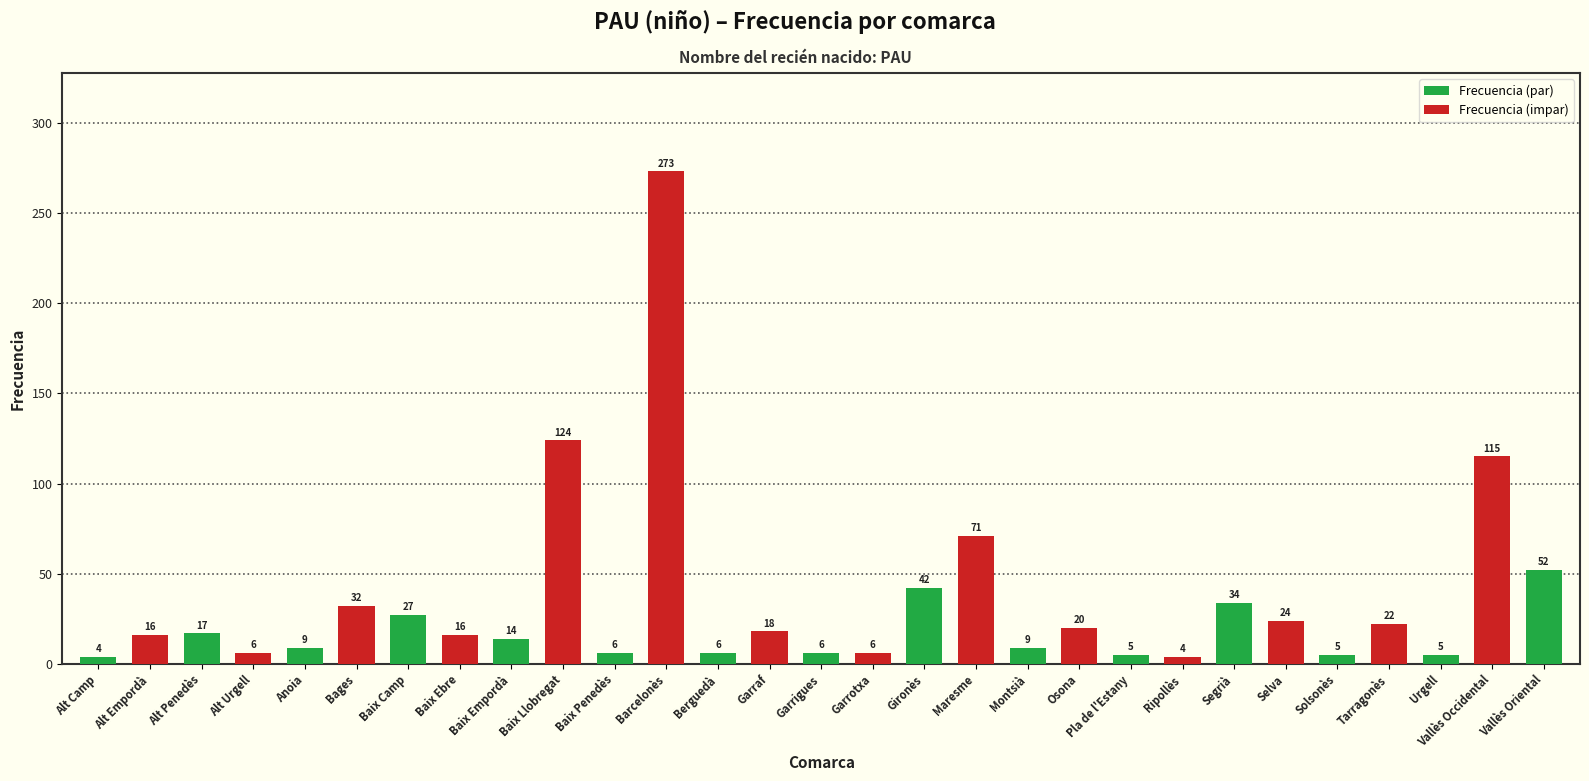

What position from the left is Garrigues?

15